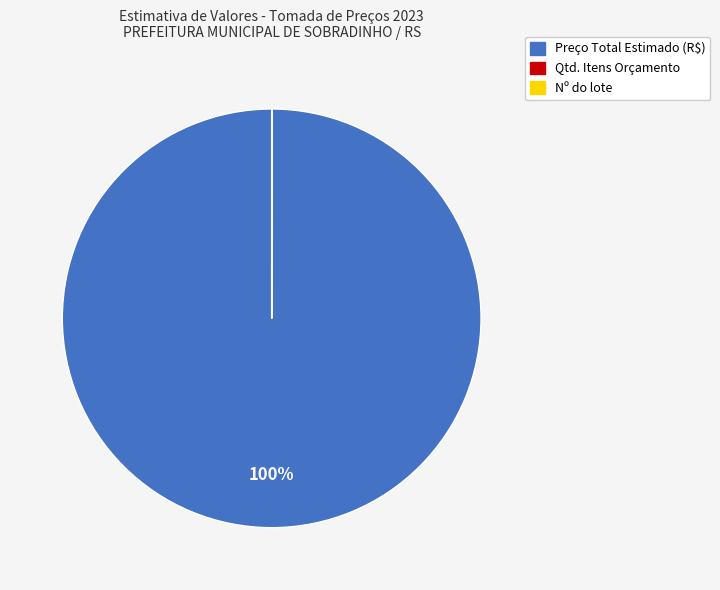

Is there a majority slice in this chart?

Yes